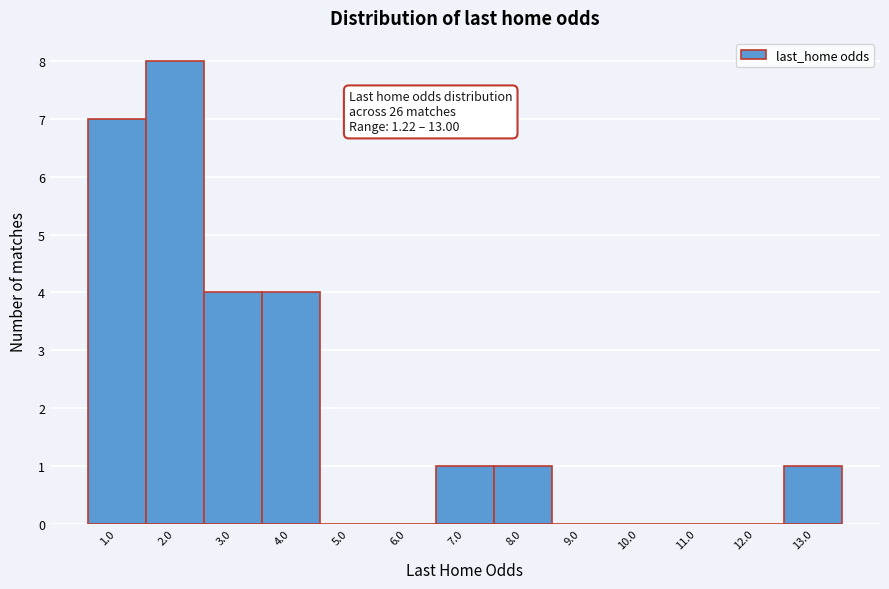

Reading left to right, what are all the values shown in this chart?

1.0=7	2.0=8	3.0=4	4.0=4	5.0=0	6.0=0	7.0=1	8.0=1	9.0=0	10.0=0	11.0=0	12.0=0	13.0=1